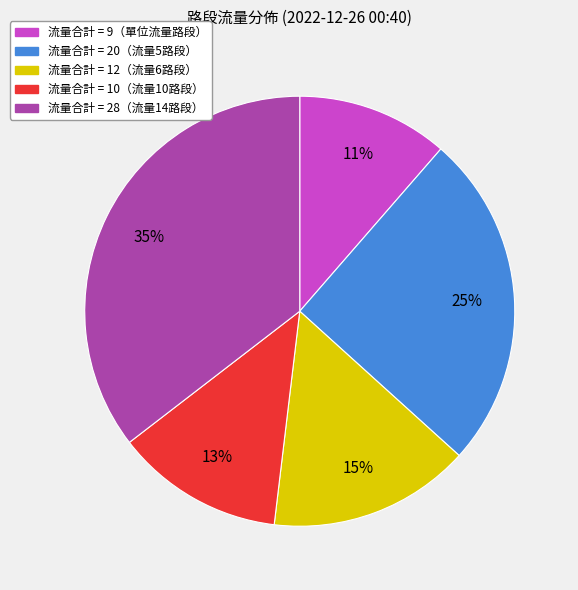

Is there any slice that represents more than half of the pie?

No